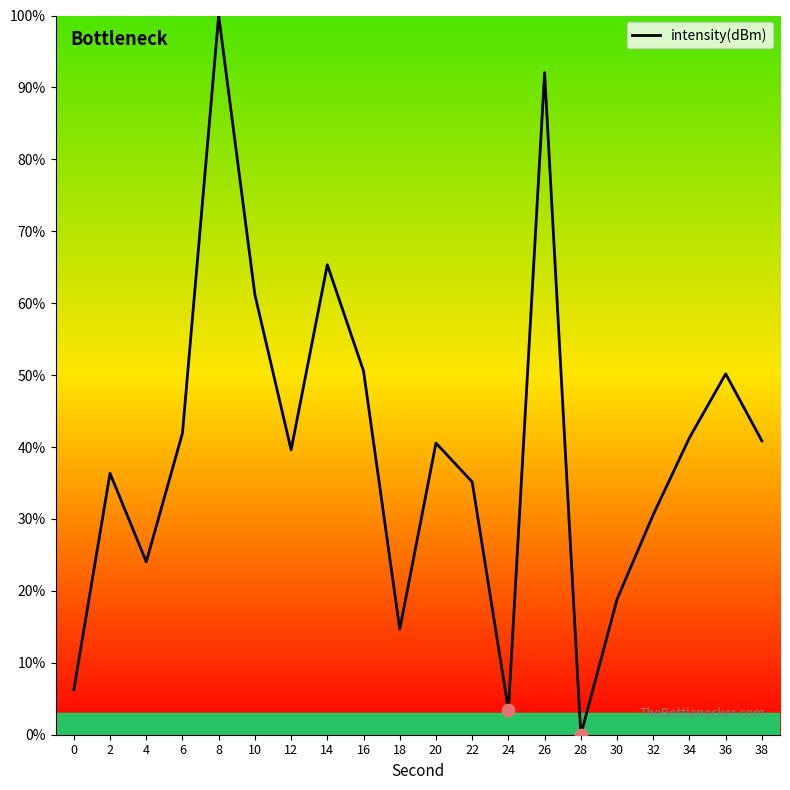

What is the change in value from 18 to 36?

+35.5